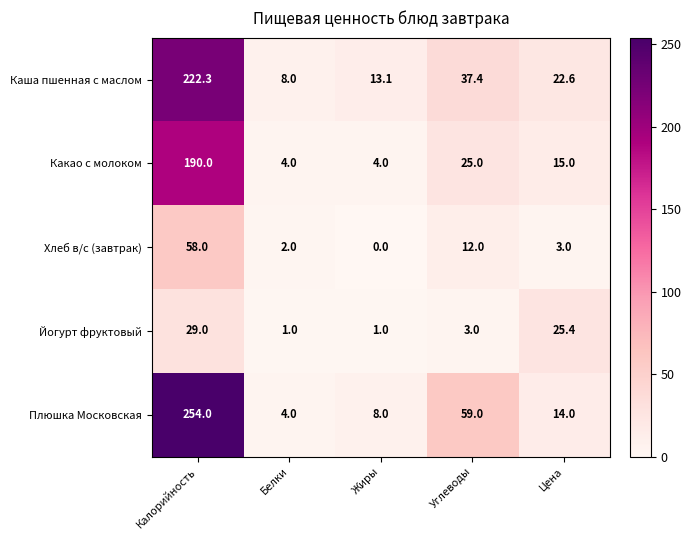

Which category has the lowest value across all series?

Жиры